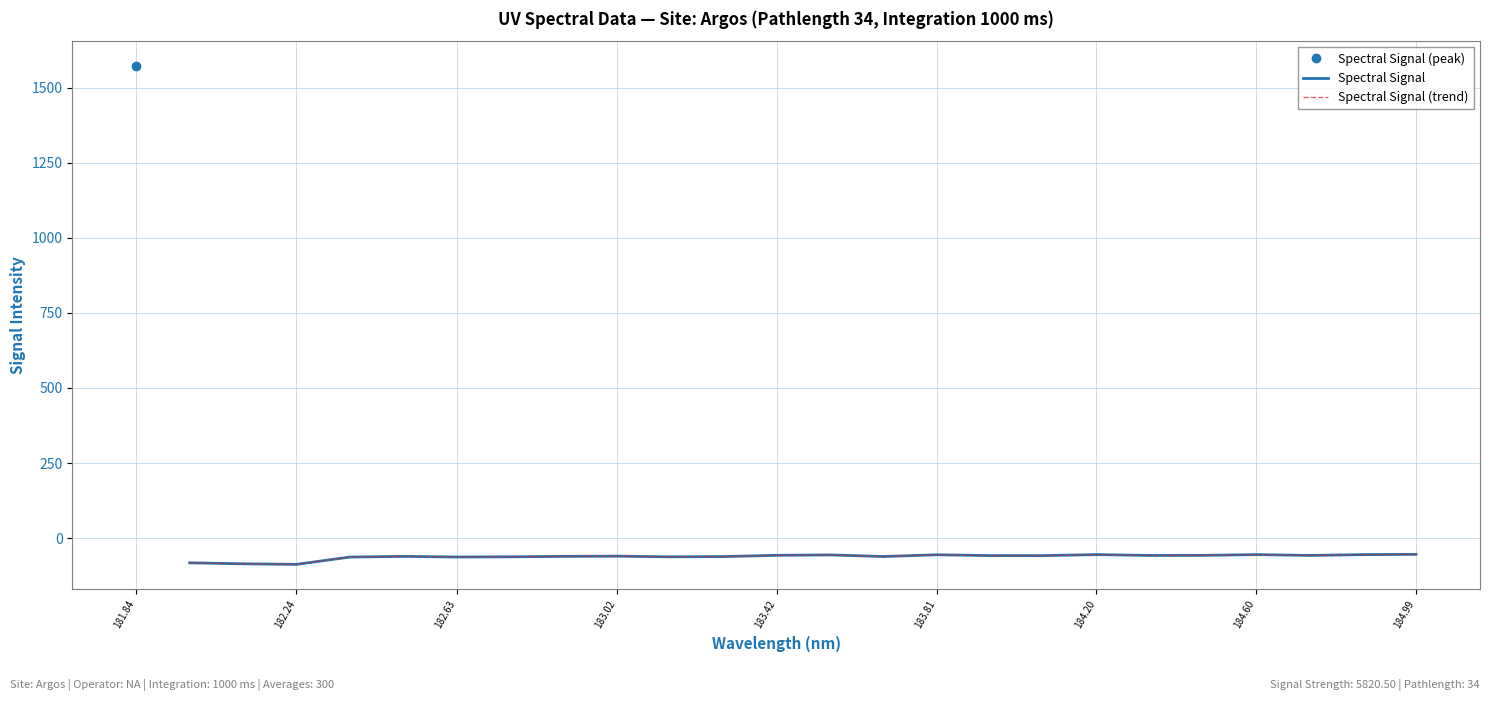

How many data points does each series have?

24